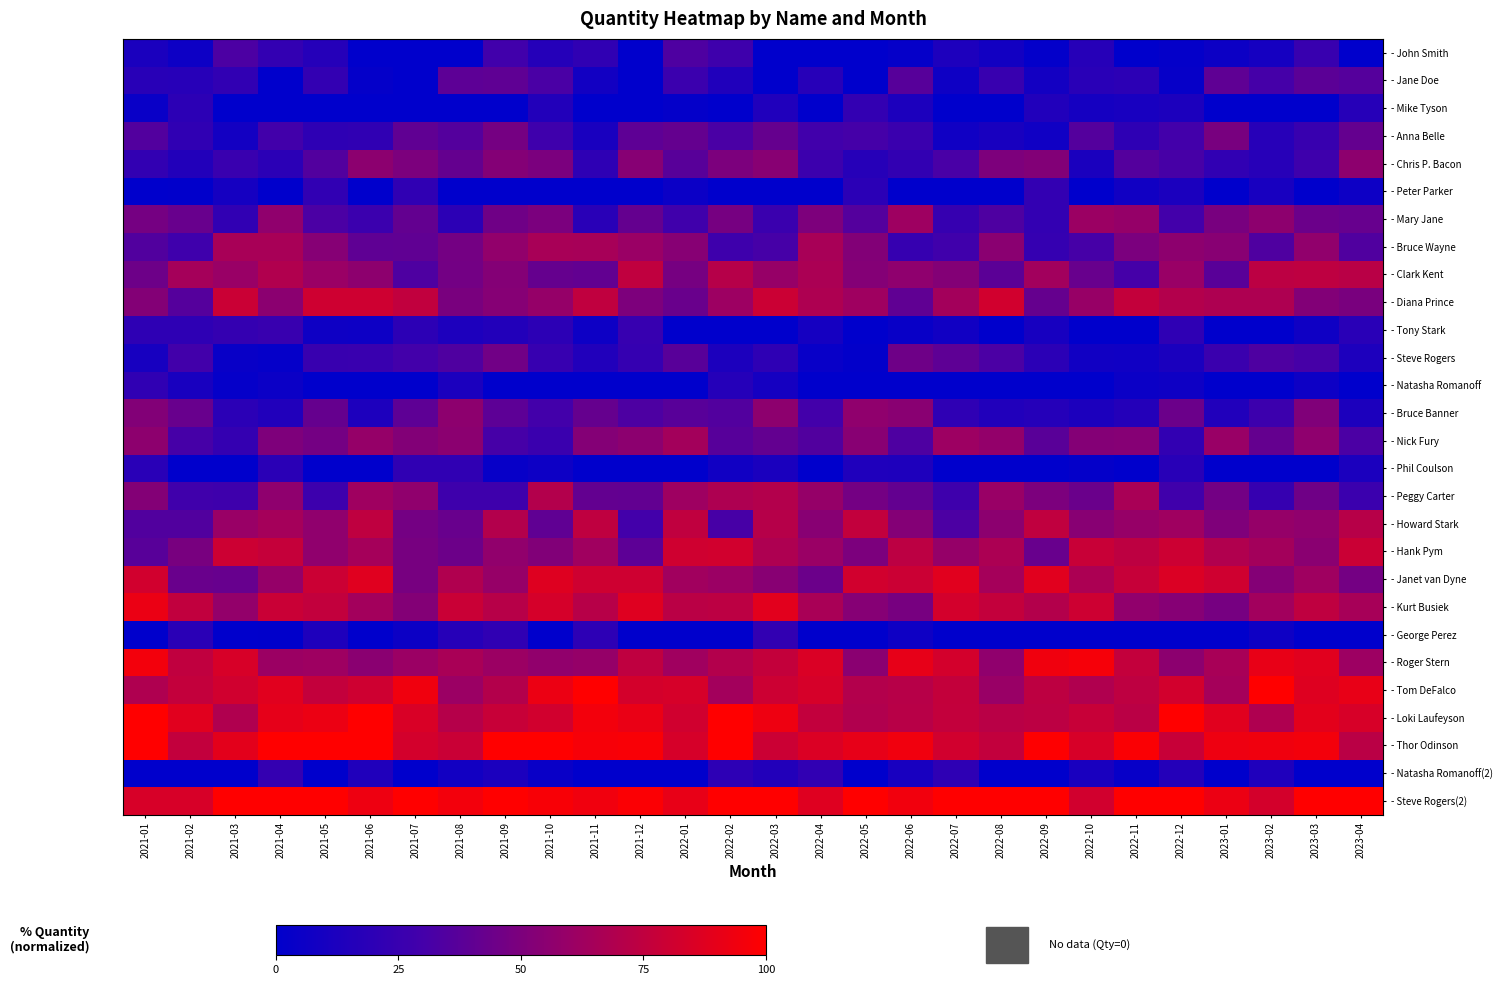

What is the total value across all series at 2023-03?

1250.3